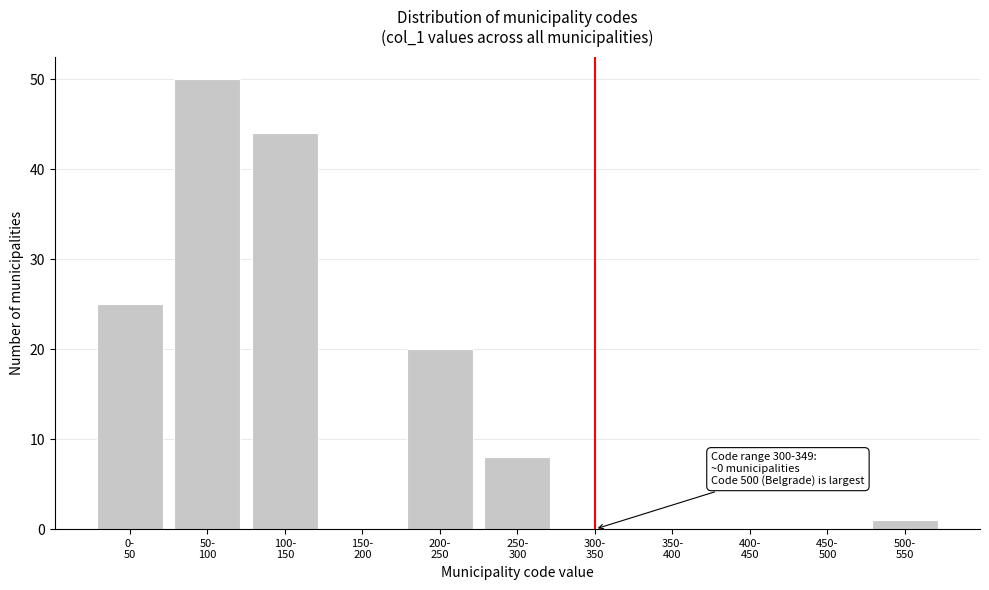

What is the sum of all values?

148